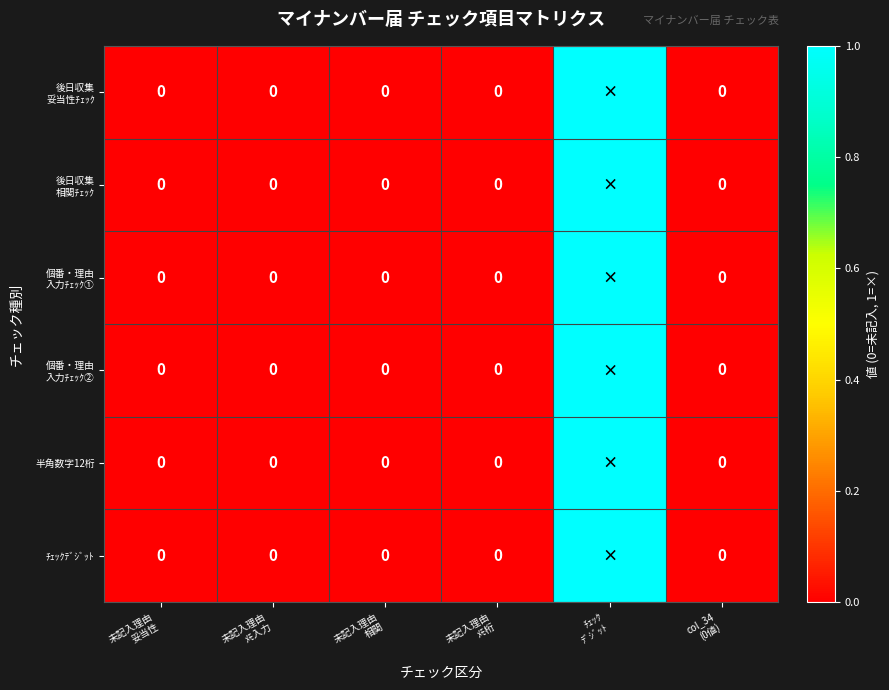

At which label is 個番・理由 入力ﾁｪｯｸ① closest to 0?

未記入理由 妥当性